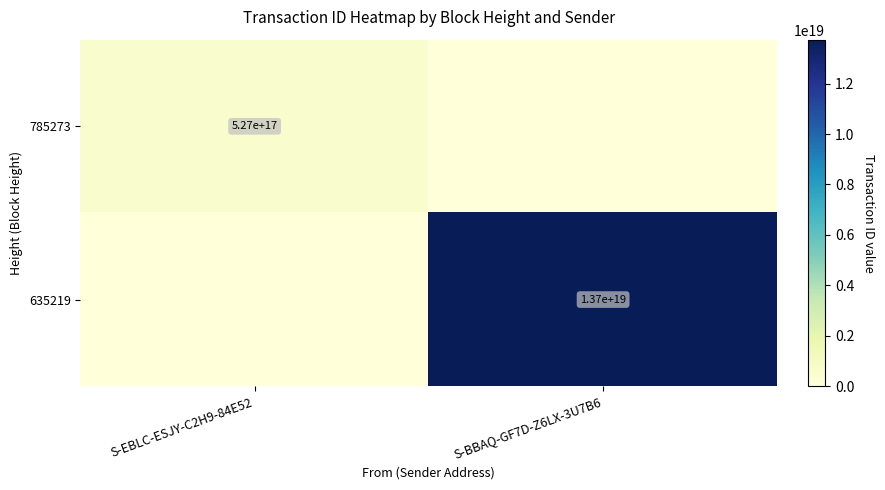

True or false: 635219 has a value of 8810605401076502528 at S-BBAQ-GF7D-Z6LX-3U7B6.

False